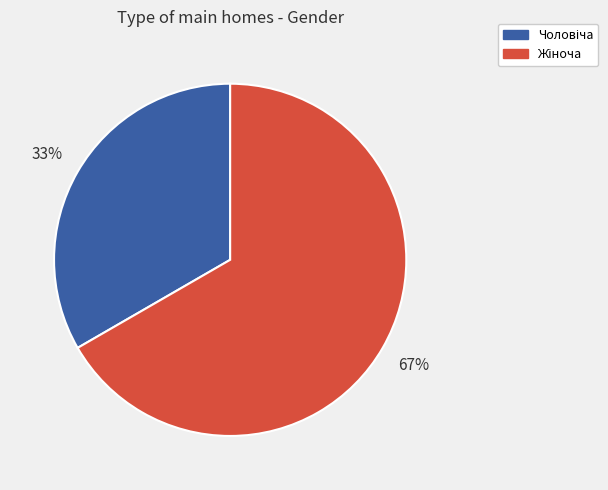

To the nearest percent, what is the average slice percentage?

50%